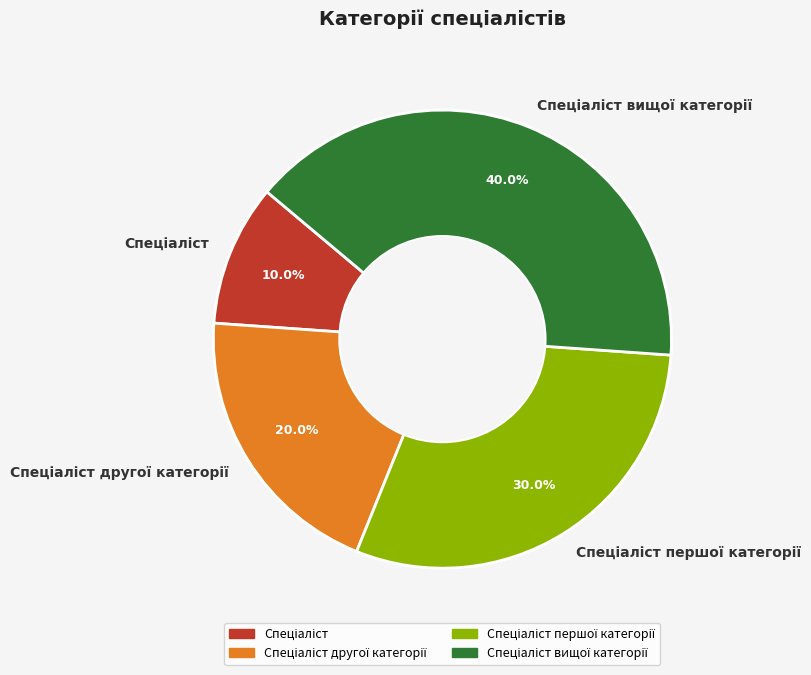

Is there a majority slice in this chart?

No